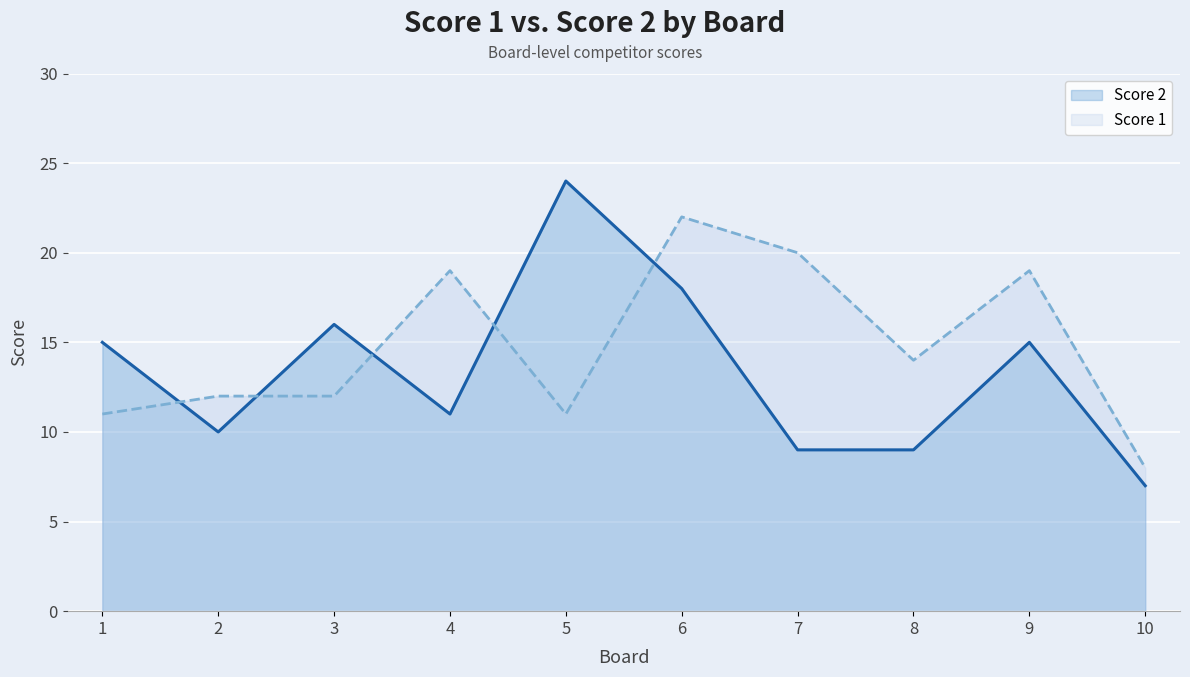

Count the number of categories in the chart.

10